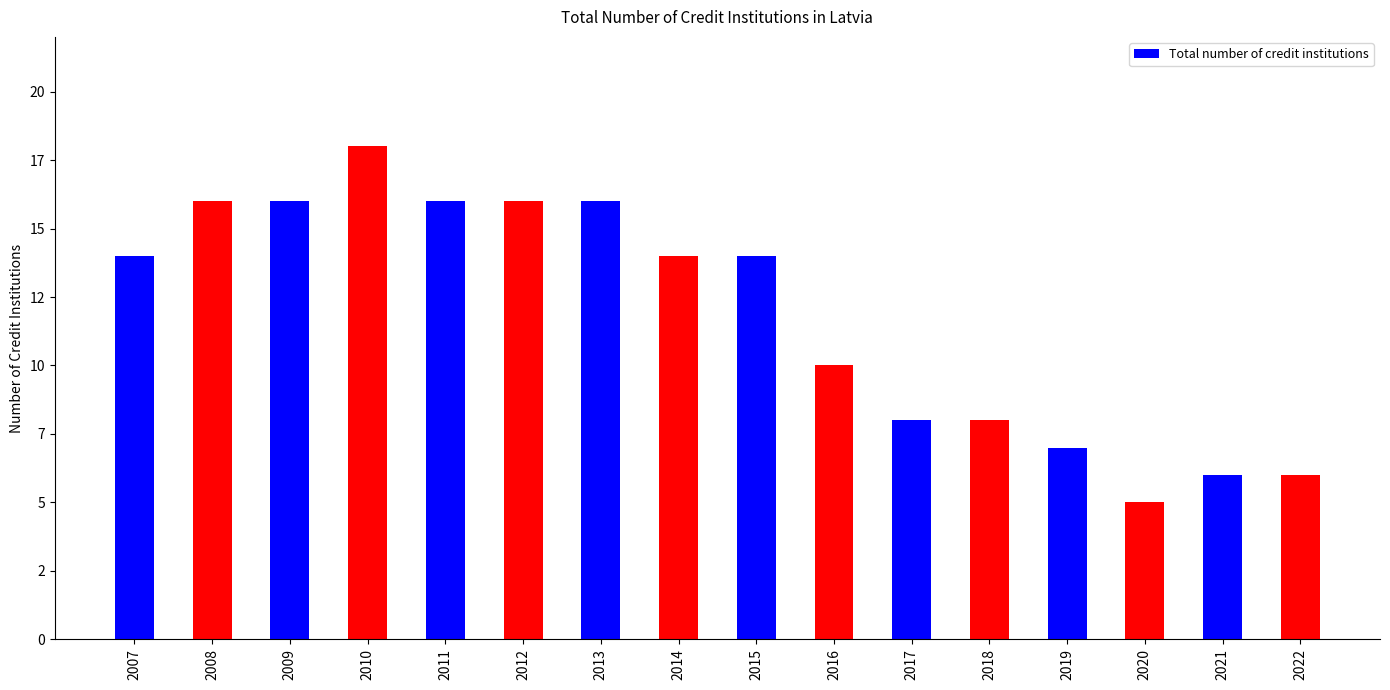

At which category does the chart reach its peak across all series?

2010